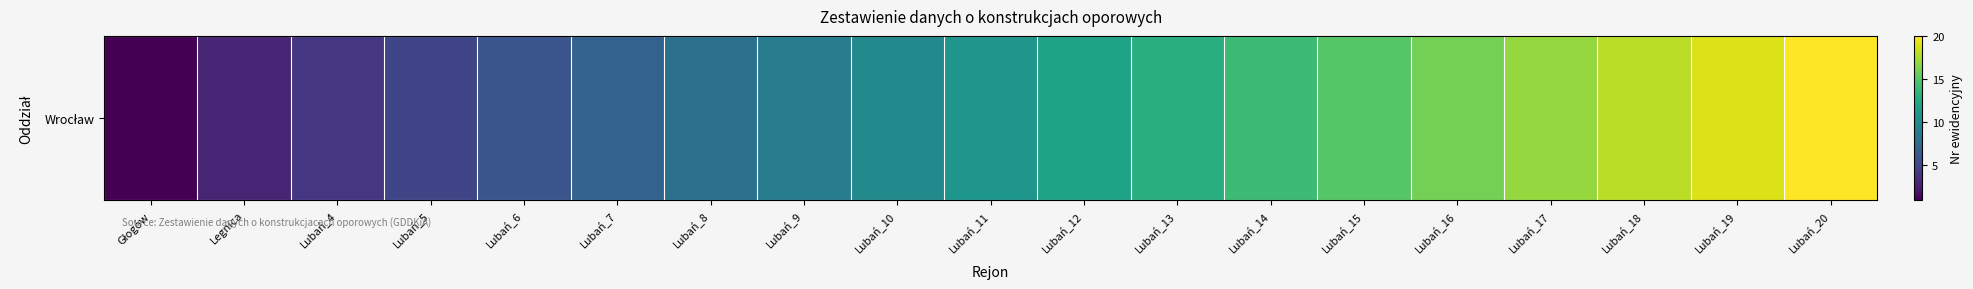

What is the ratio of the value at Lubań_12 to the value at Lubań_7?

1.7